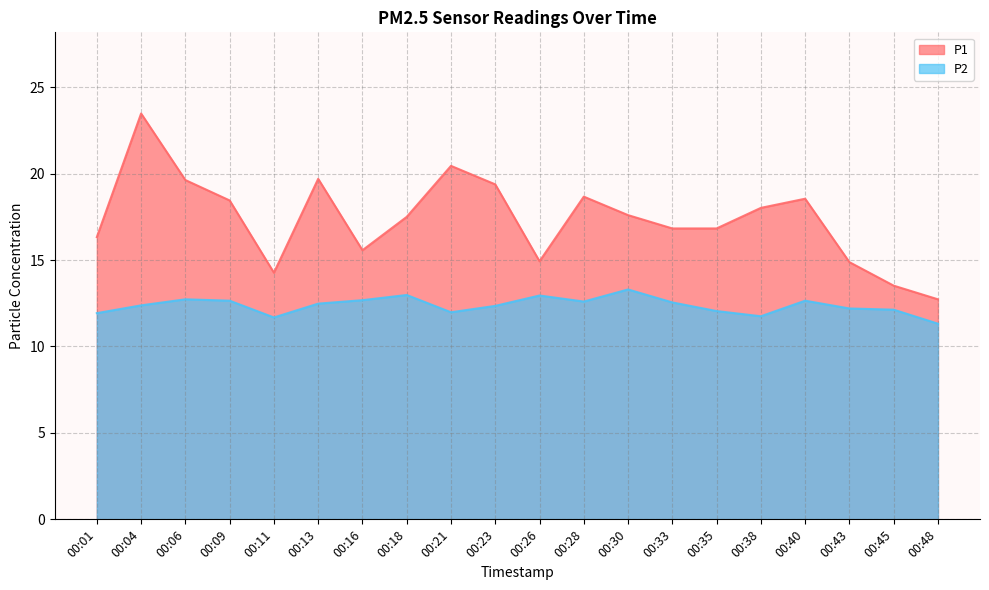

How many data points does each series have?

20